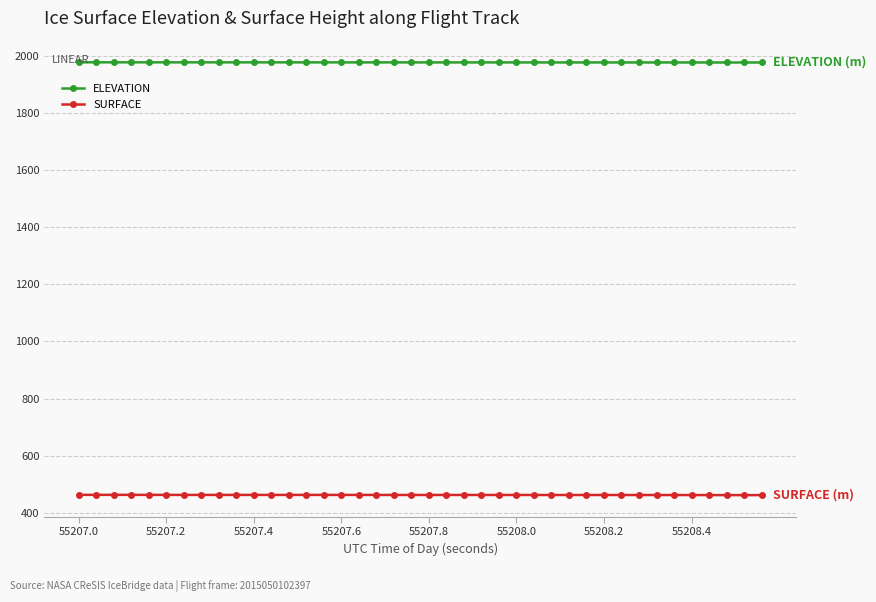

Rank the series by their maximum value, from highest to lowest.

ELEVATION, SURFACE